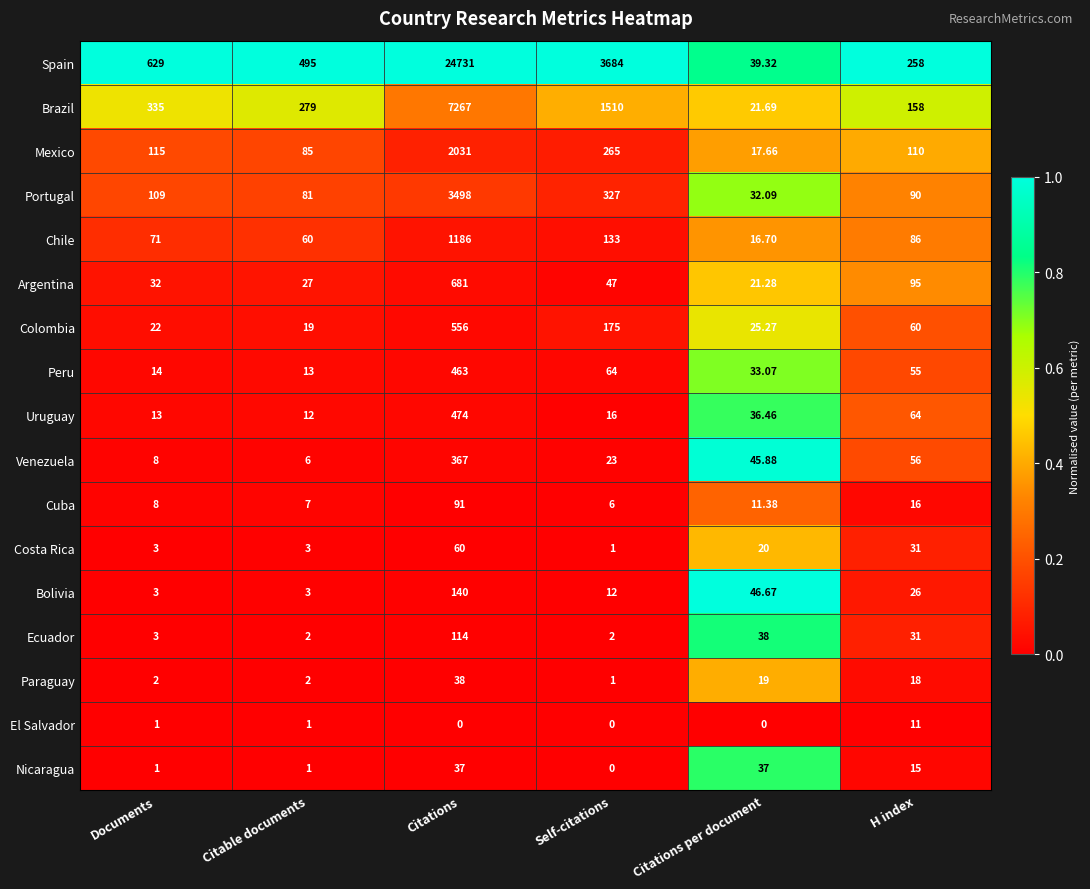

Where does the Nicaragua series first go above 15?

Citations